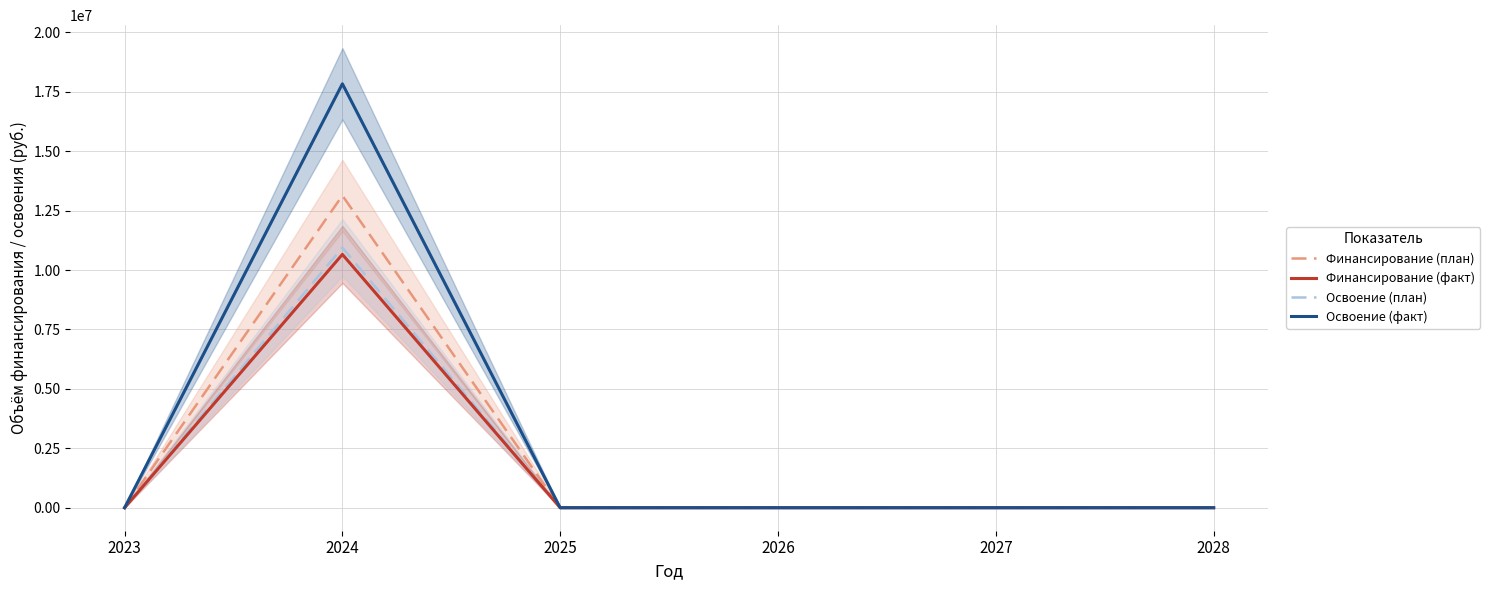

Is the value of Финансирование (план) at 2023 greater than the value of Финансирование (факт) at 2025?

No